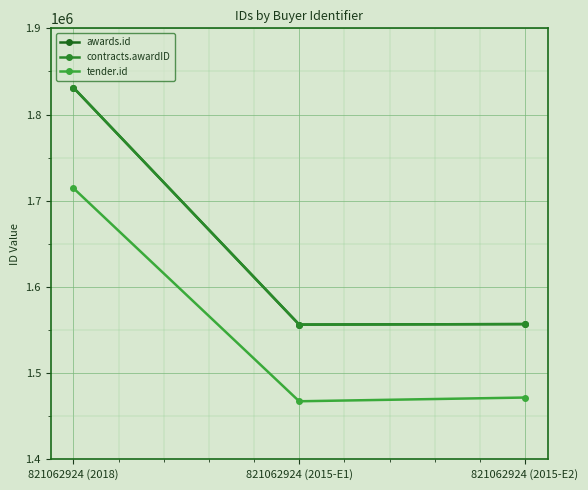

Is this an area chart (filled region under the line)?

No